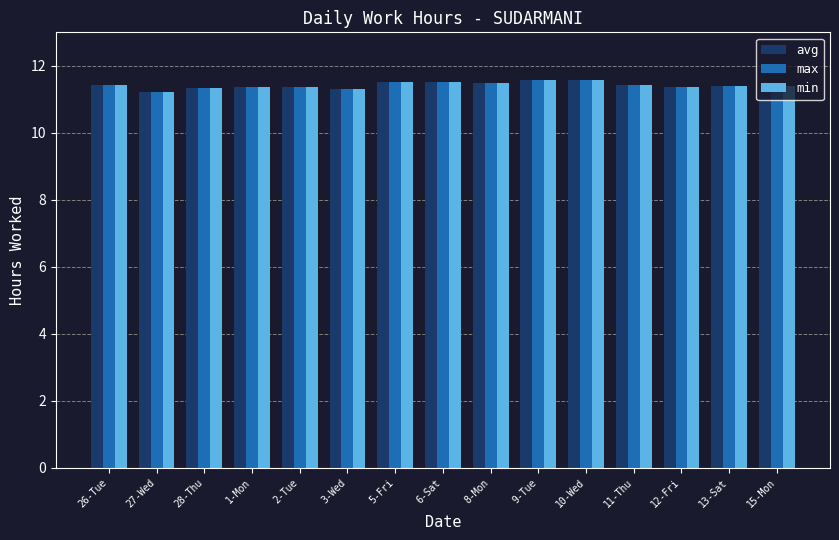

At how many categories does at least one series exceed 11?

15